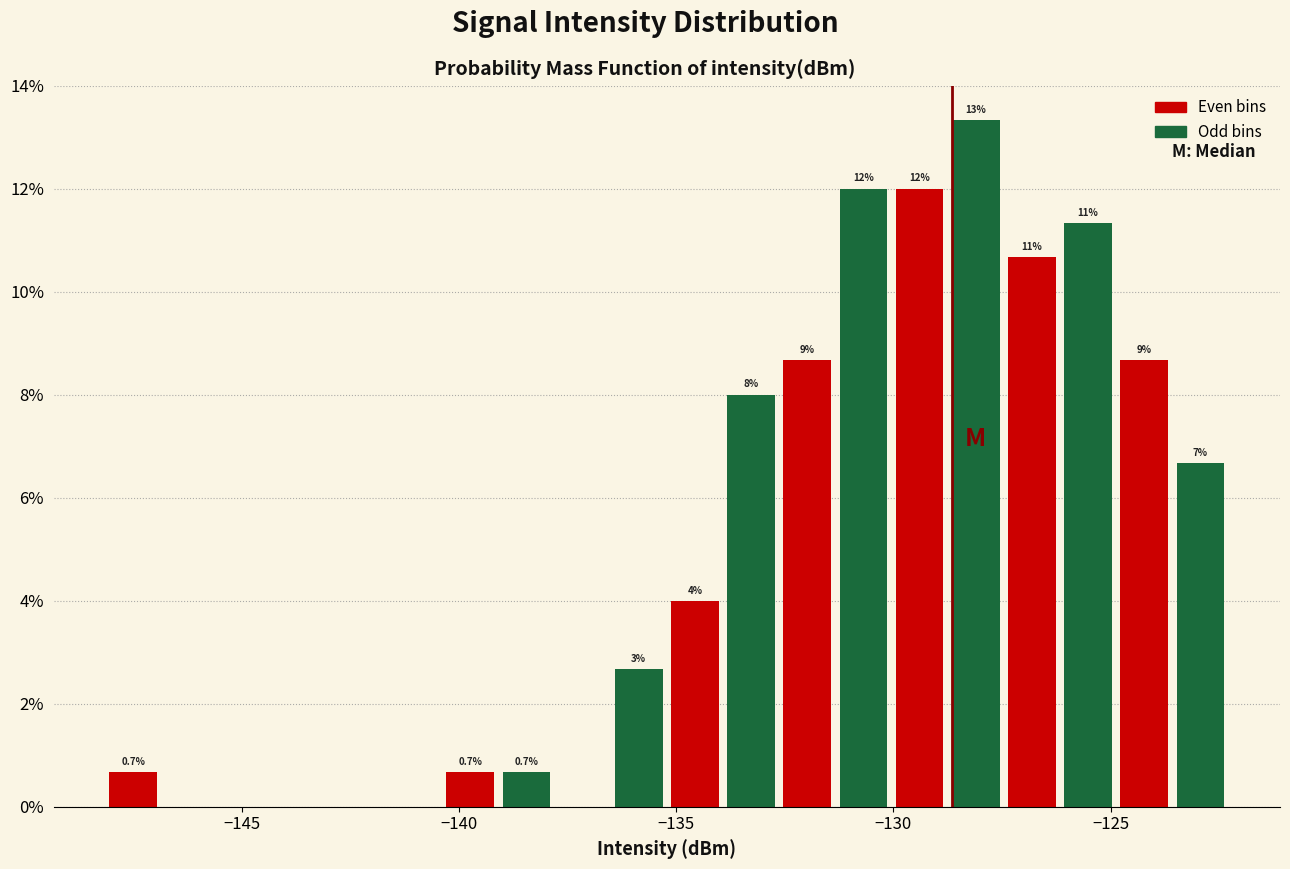

Read against the x-axis, roughly where is the centre of the tallest bar?

-128.0